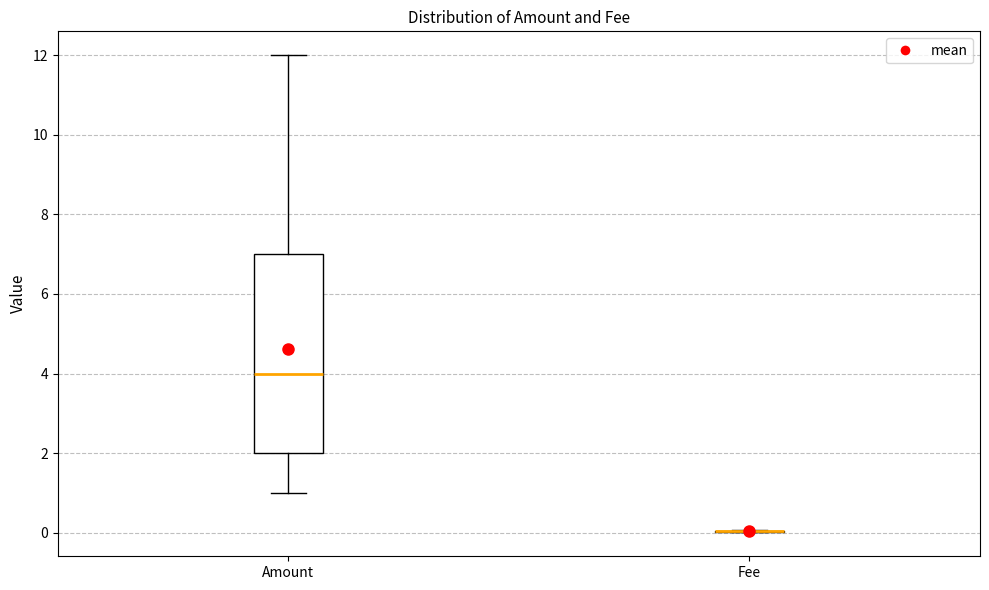

Reading left to right, read every box against the y-axis: the position of its median line, the range the box covers, and the ends of its whiskers. The values are not printed on the chart, so give them approximately, as read against the axis.

Amount: median 4, box 2 to 7, whiskers 1 to 12
Fee: box collapsed to a line at 0, whiskers 0 to 0